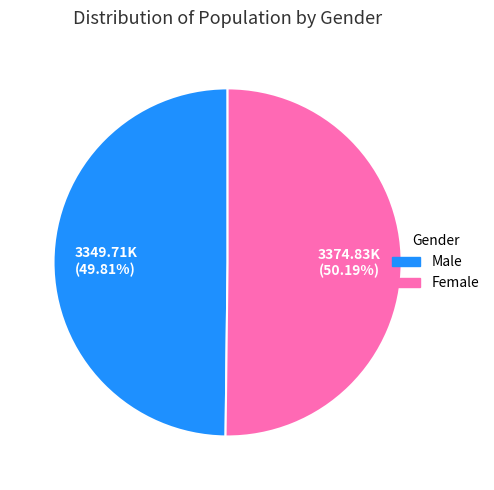

Combined, do Female and Male account for over 50%?

Yes